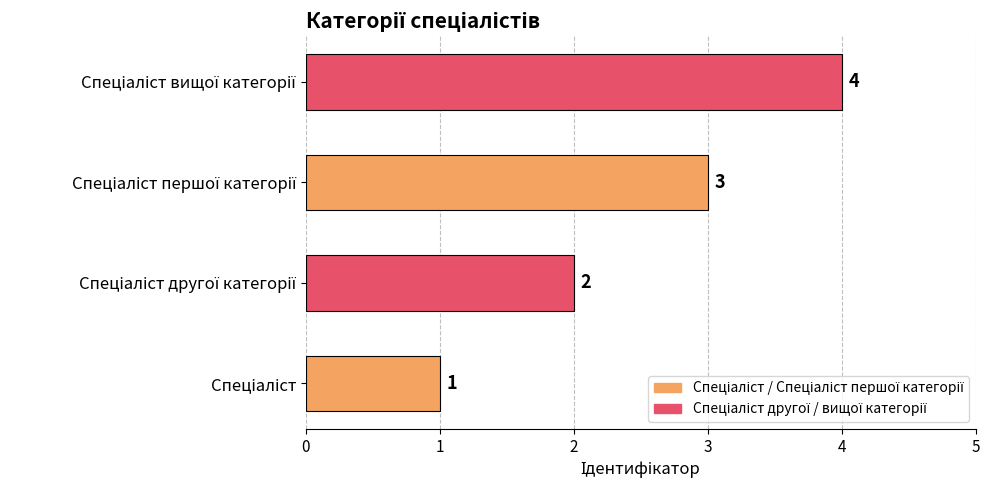

Does the chart contain stacked bars?

No